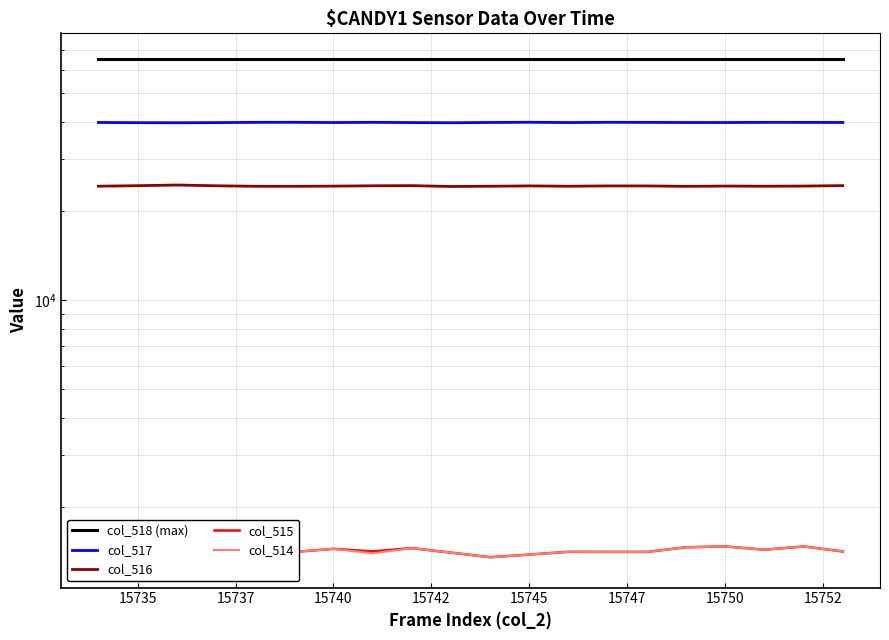

The col_515 series shows 370 at 15737. True or false?

False